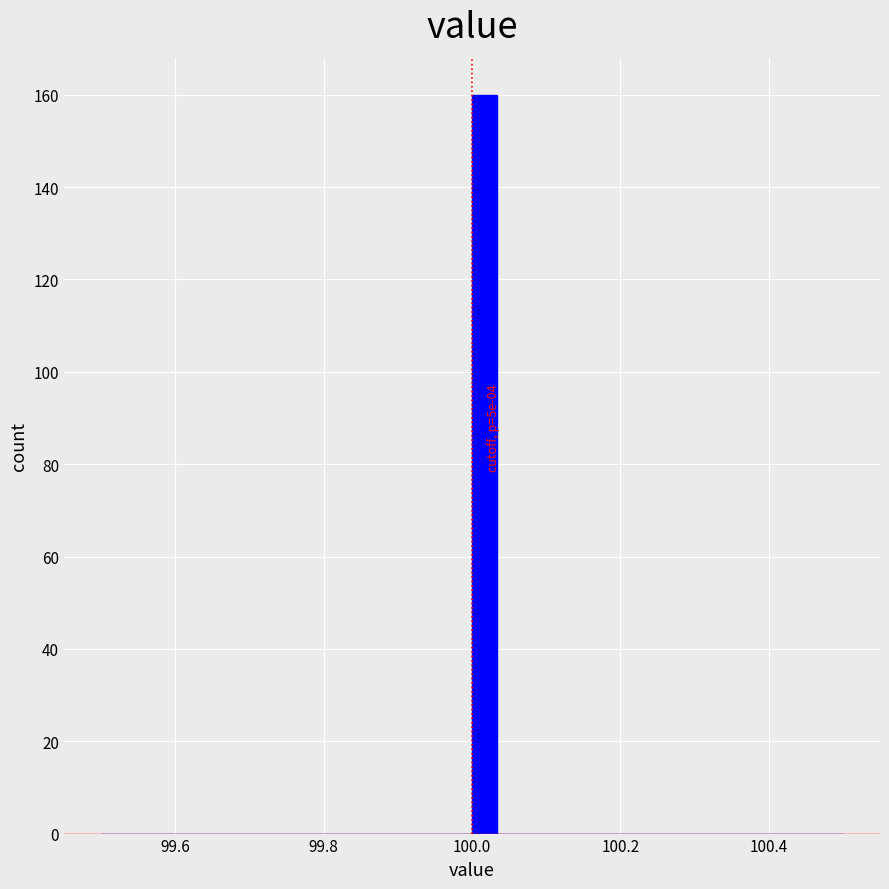

Around what value on the x-axis is the tallest bar? Give the approximate position of its centre, as read against the axis.

100.02